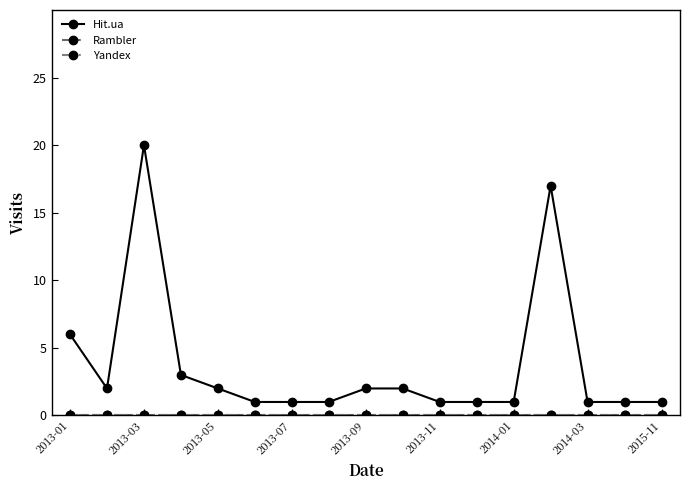

Reading right to left, transcribe all the data shown in this chart.

Hit.ua: 1	1	1	17	1	1	1	2	2	1	1	1	2	3	20	2	6
Rambler: 0	0	0	0	0	0	0	0	0	0	0	0	0	0	0	0	0
Yandex: 0	0	0	0	0	0	0	0	0	0	0	0	0	0	0	0	0